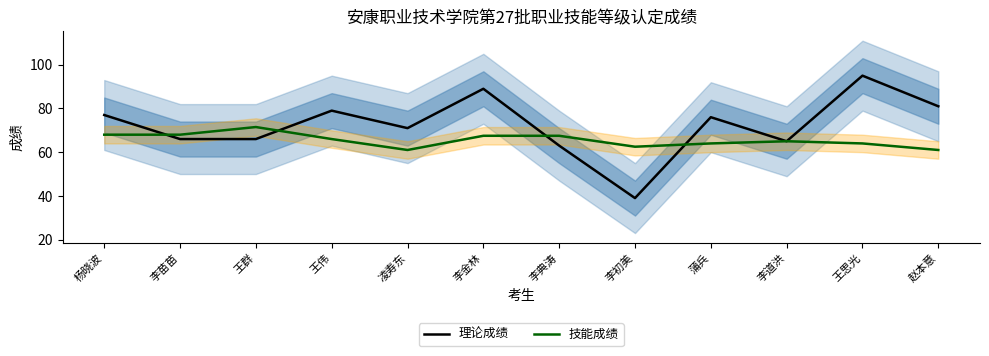

What is the total value across all series at 李金林?

156.5